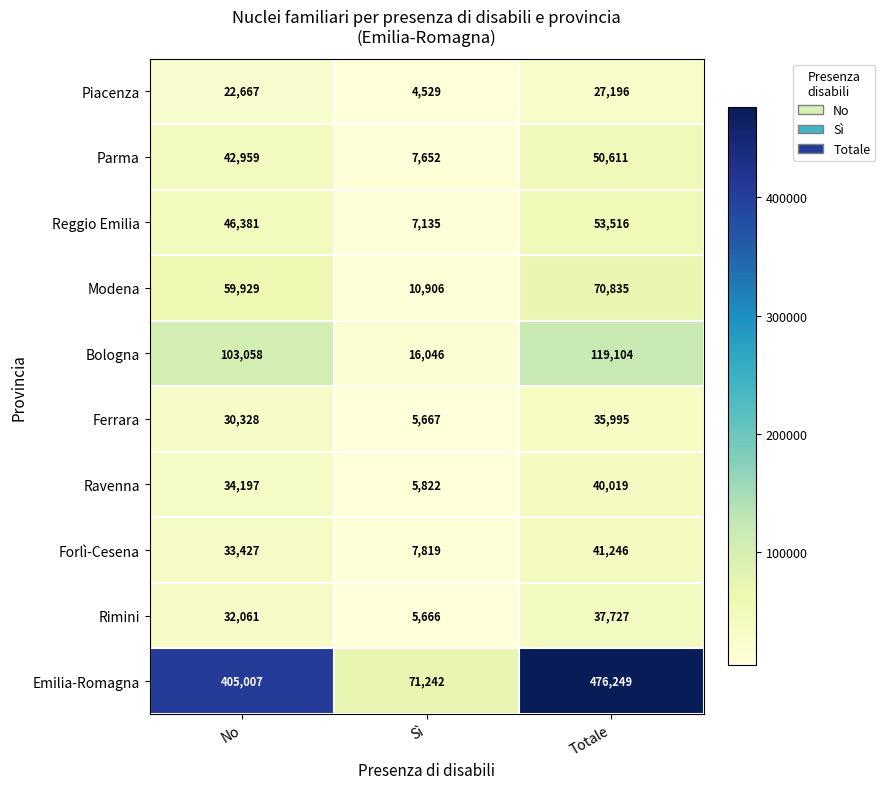

What is the difference between the maximum and minimum values in the Reggio Emilia series?

46381